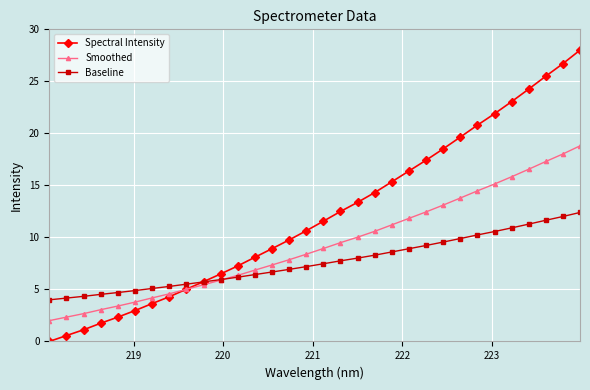

What is the average value of the Baseline series?

7.6